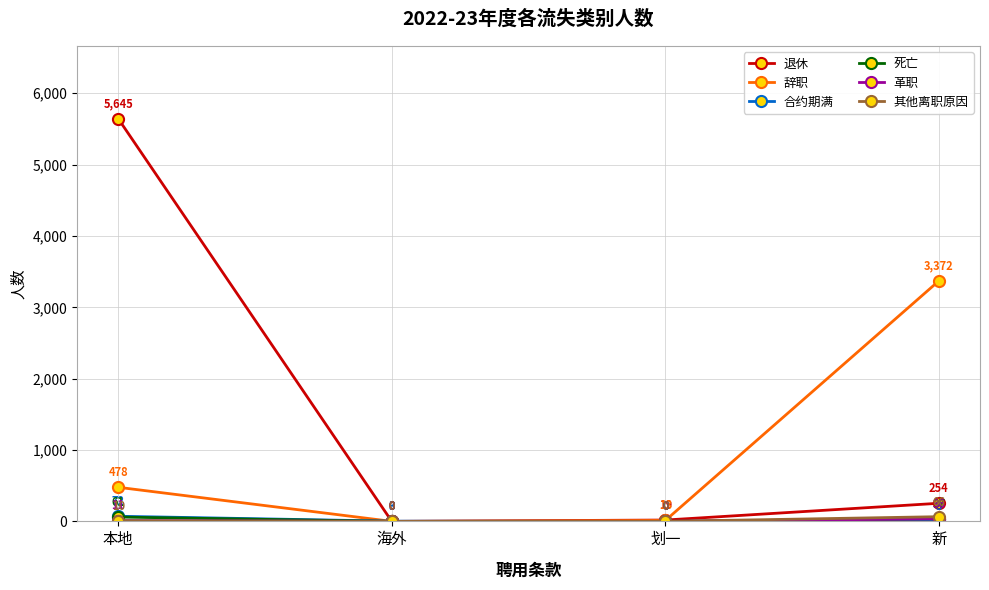

Which category has the highest value across all series?

本地